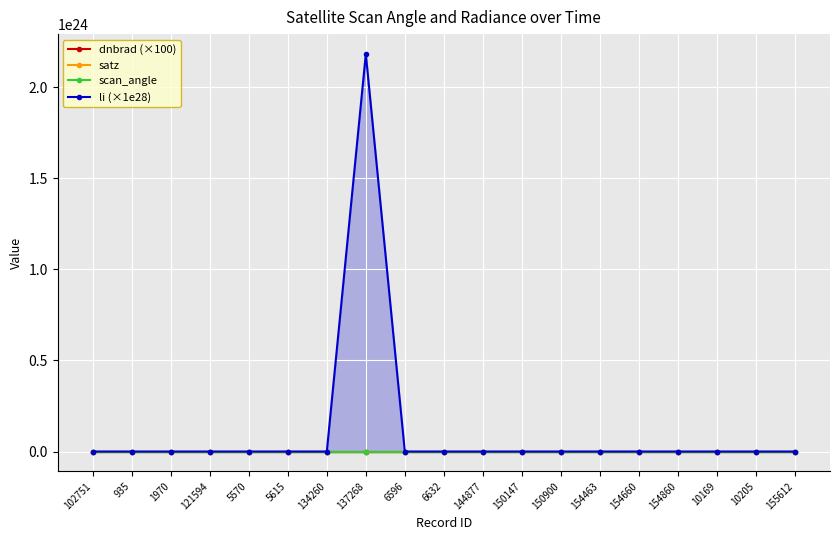

What is the value of the li (×1e28) point at the 1st from the left?

18664637151991508992.0